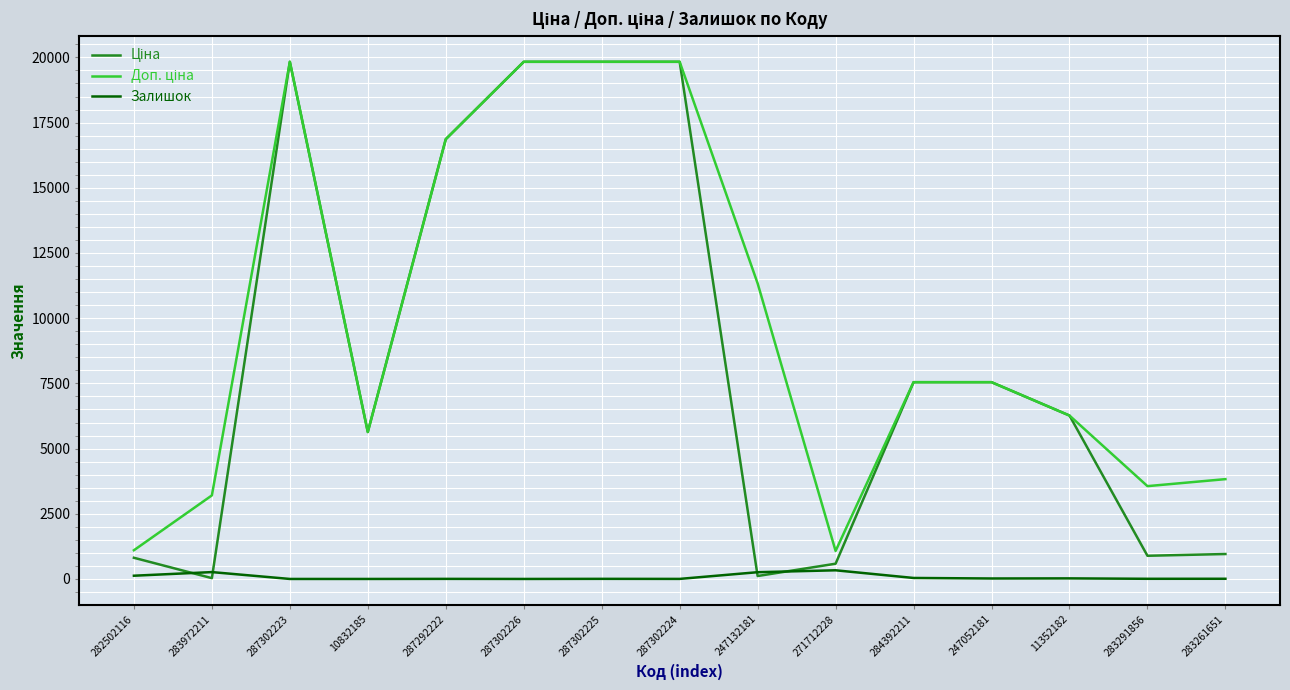

Does the chart display data point markers on the line(s)?

No